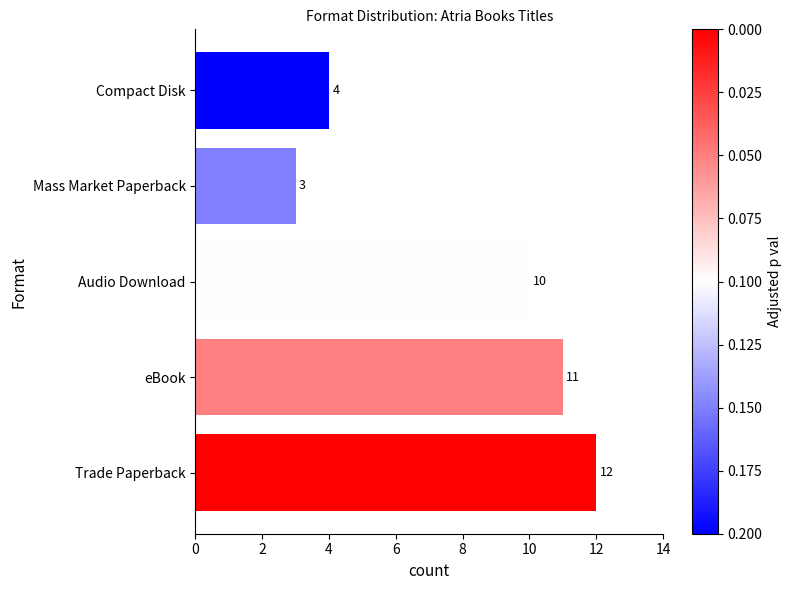

At which category does the chart reach its minimum across all series?

Mass Market Paperback